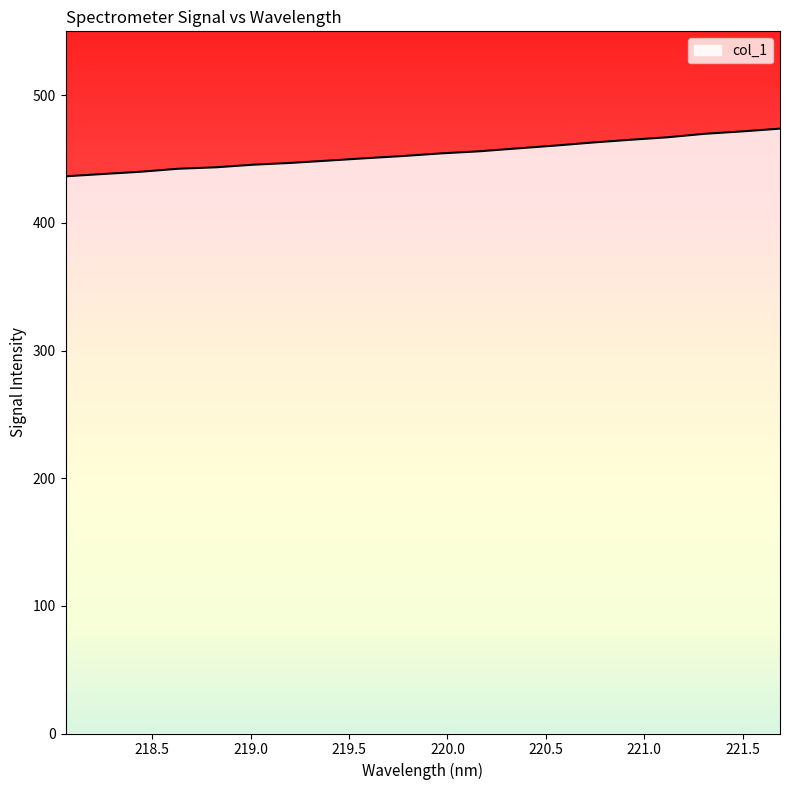

What is the difference between the maximum and minimum values?

37.3